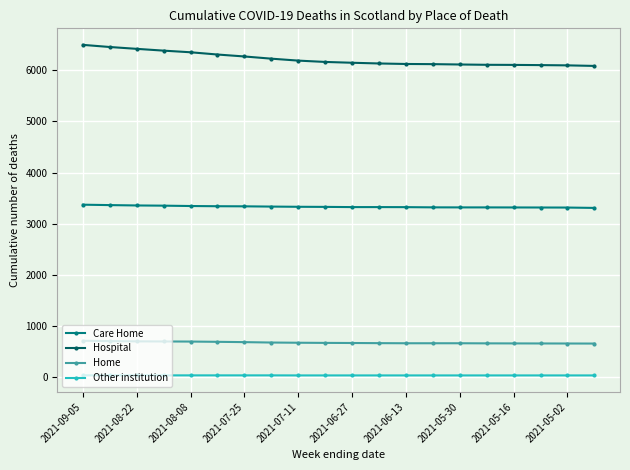

What is the highest value of the Home series?

710